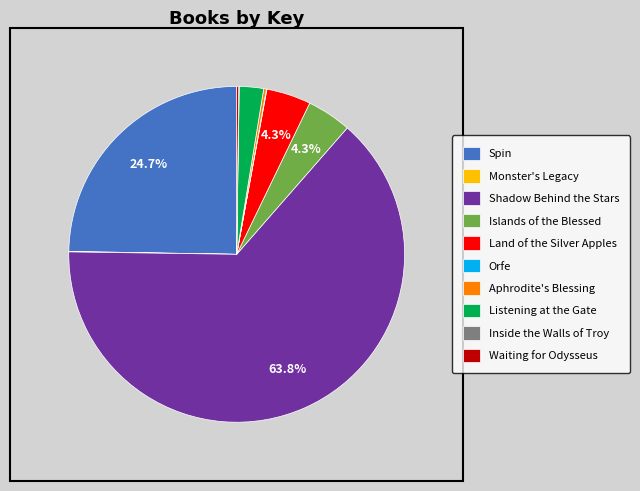

Does Shadow Behind the Stars account for over 50% of the chart?

Yes